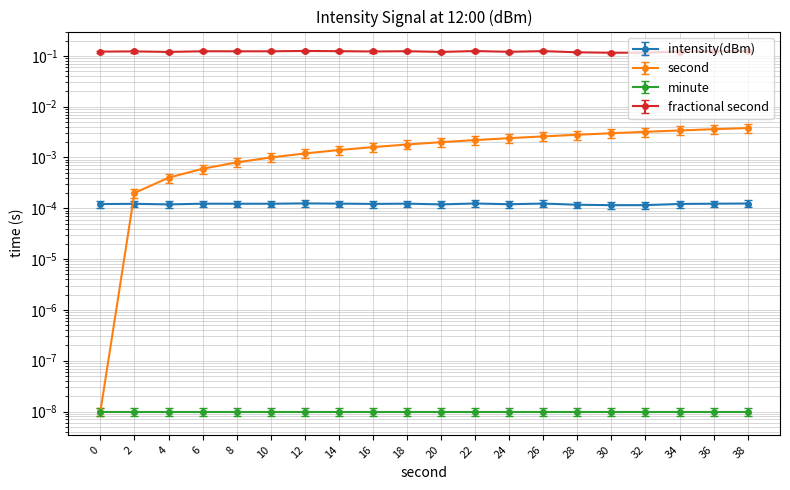

Which series ends up on top after the final intersection of intensity(dBm) and second?

second